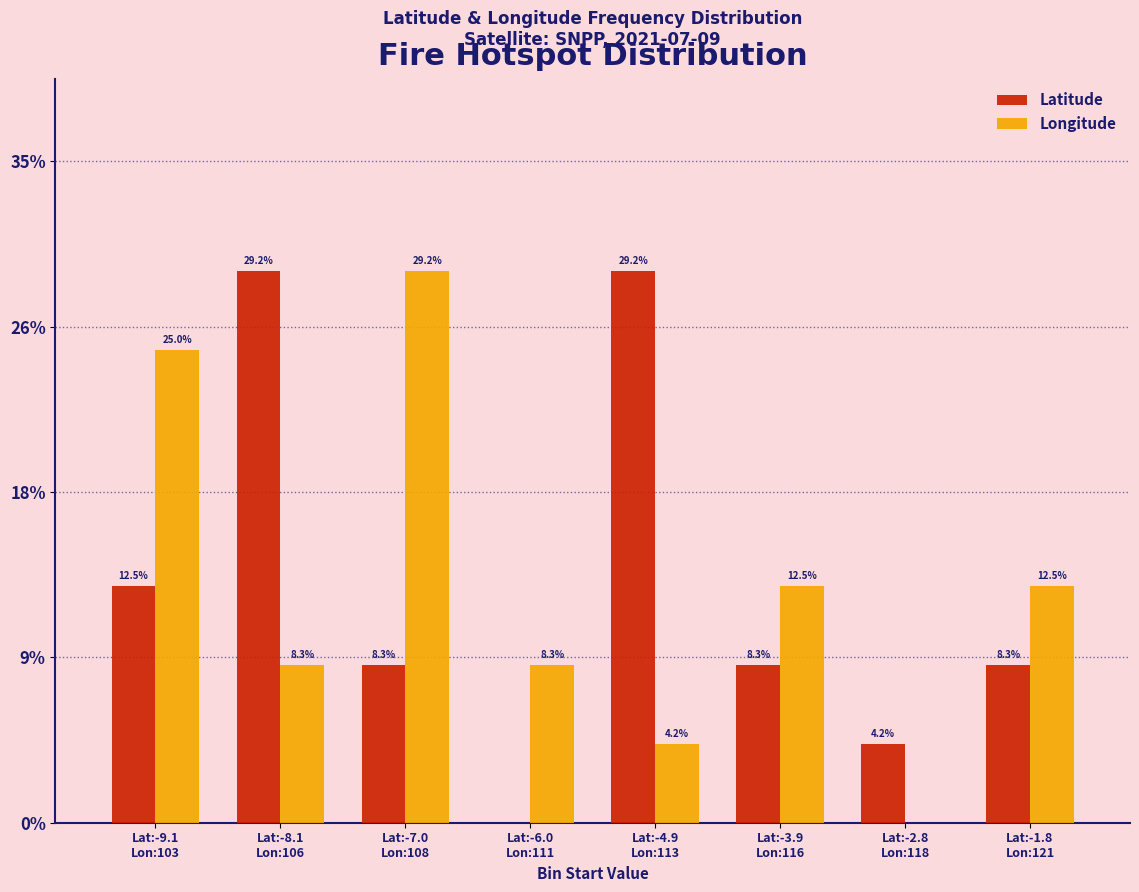

Are the bars grouped side by side (vs. stacked)?

Yes